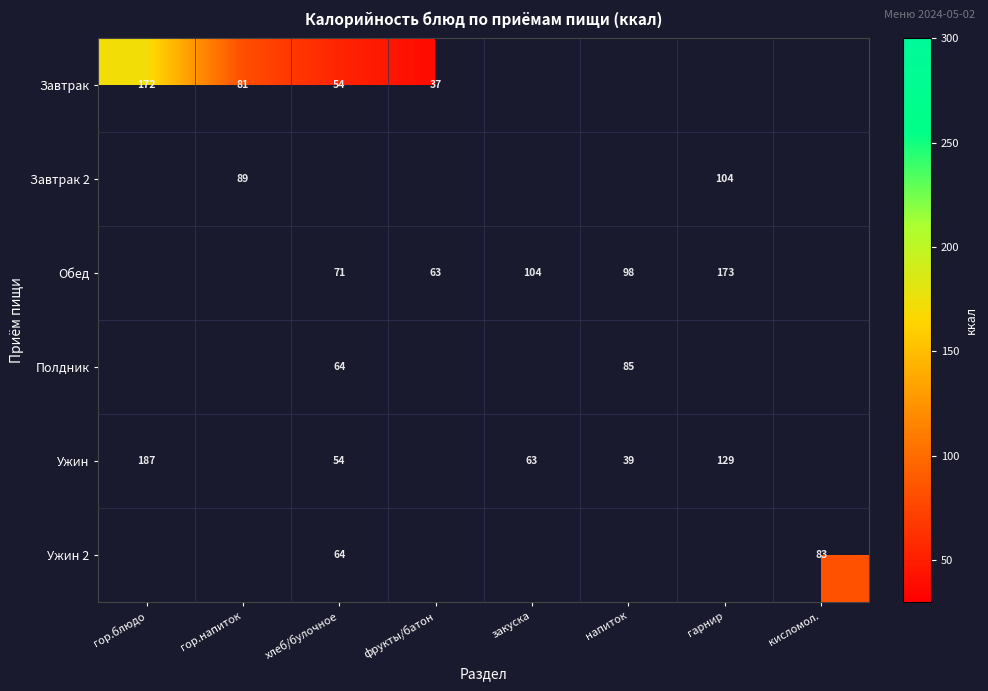

The Ужин series shows 39 at напиток. True or false?

True